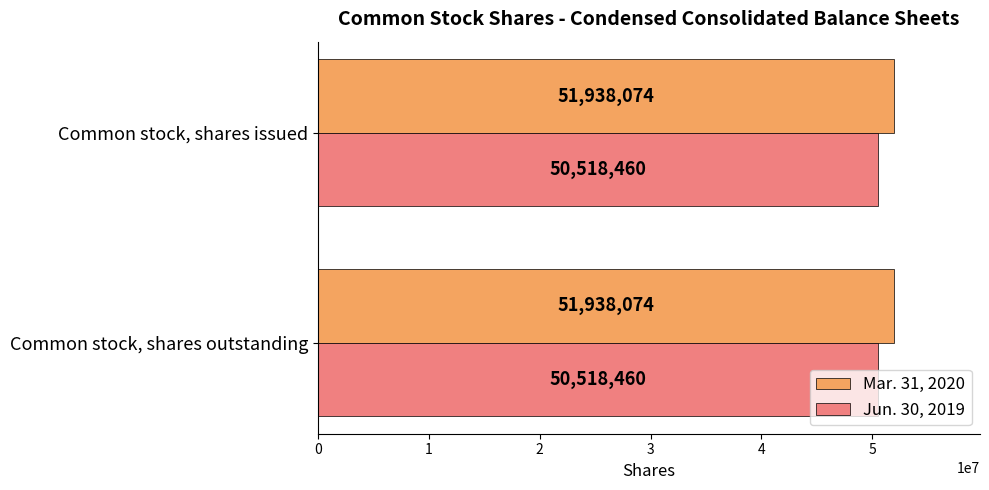

Count the number of data series in this chart.

2